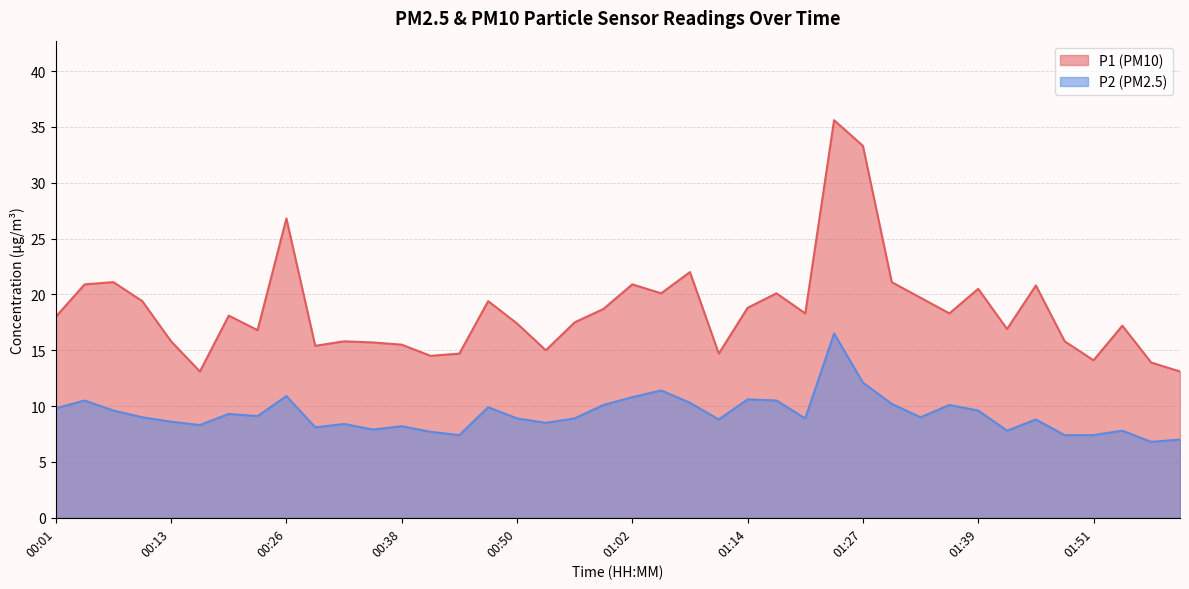

Rank the categories by P2 value from highest to lowest.

01:24, 01:27, 01:05, 00:26, 01:02, 01:14, 00:04, 01:17, 01:08, 01:30, 00:59, 01:36, 00:47, 00:01, 00:07, 01:39, 00:20, 00:23, 00:10, 01:33, 00:50, 00:56, 01:21, 01:11, 01:45, 00:13, 00:53, 00:32, 00:16, 00:38, 00:29, 00:35, 01:42, 01:54, 00:41, 00:44, 01:48, 01:51, 02:00, 01:57